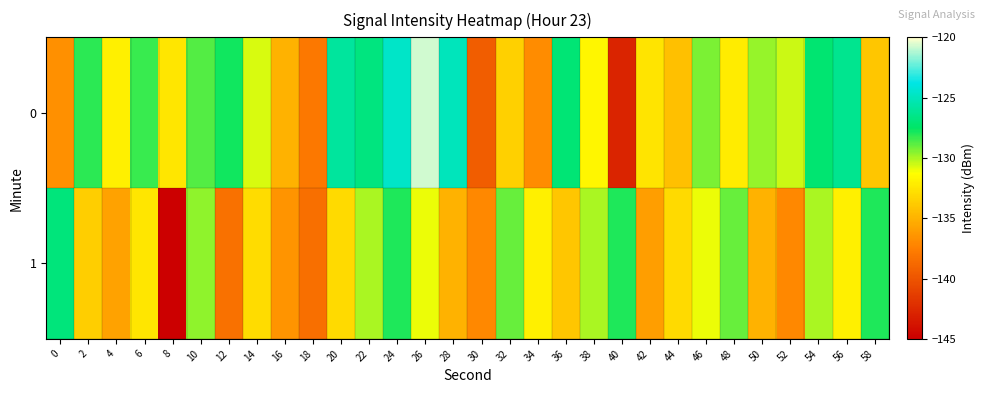

Rank the series by their maximum value, from highest to lowest.

0, 1